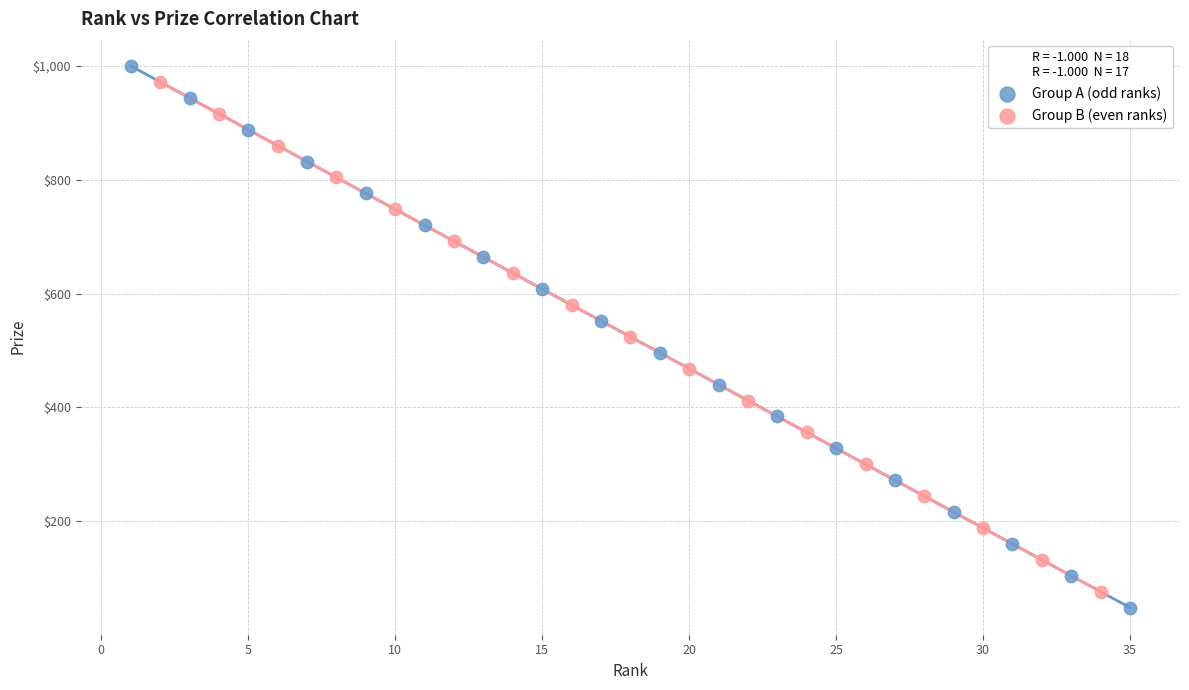

Which series reaches the maximum Y coordinate?

Group A (odd ranks)